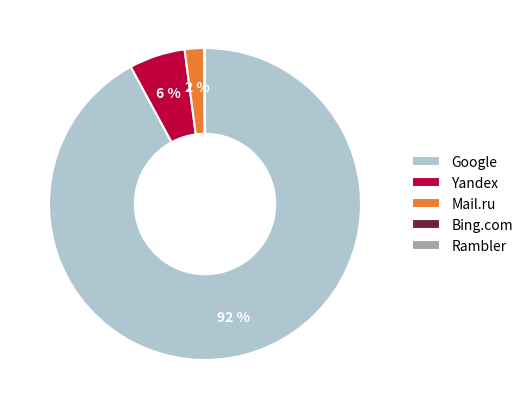

Which has a higher value, Google or Mail.ru?

Google